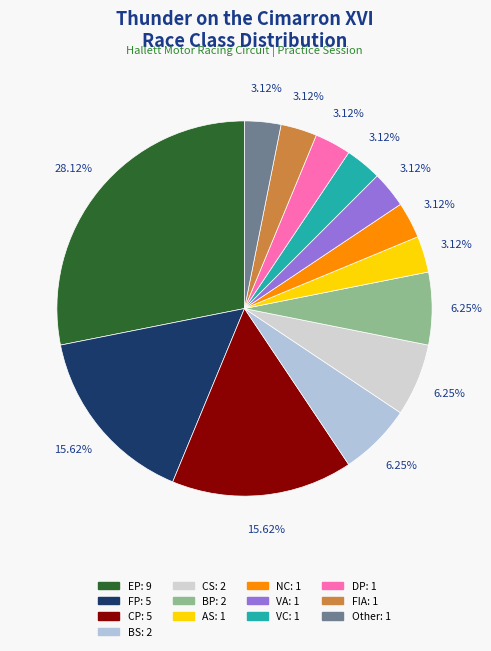

To the nearest percent, what is the difference between the largest and smallest slice percentages?

25%